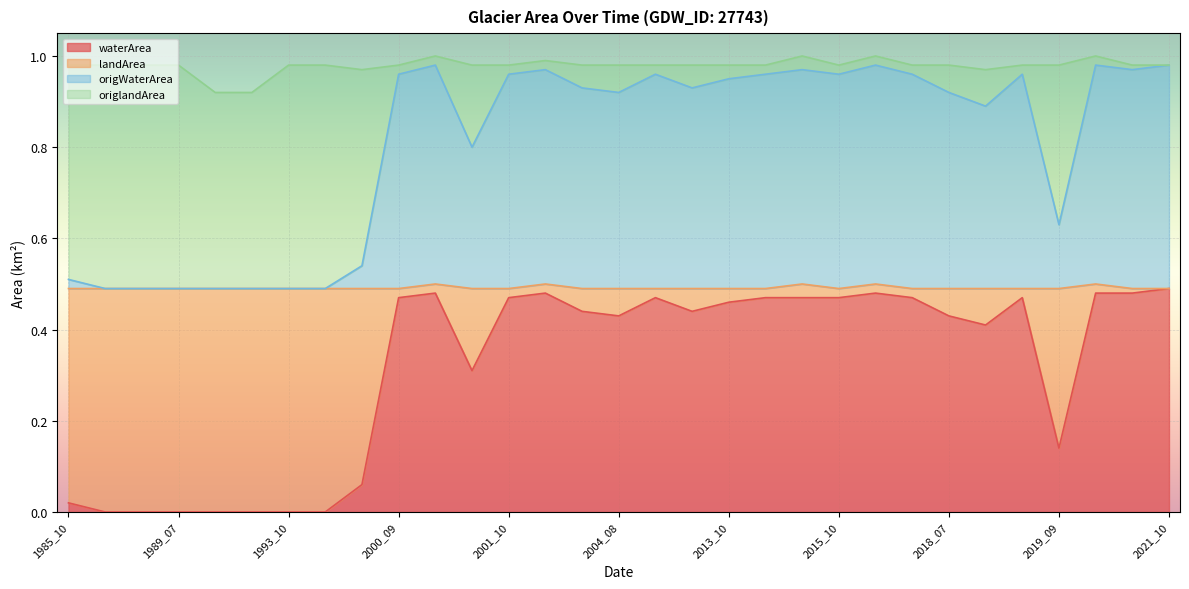

What is the maximum value shown in the chart?

1.0